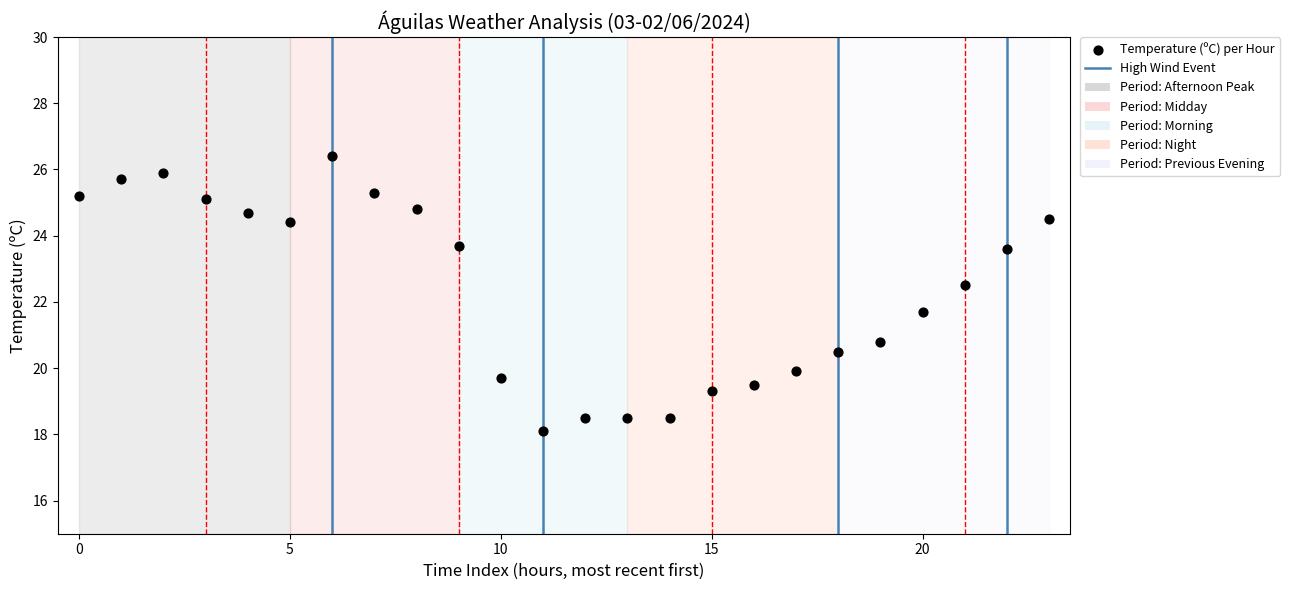

What is the range of Y values (max minus min)?

8.3